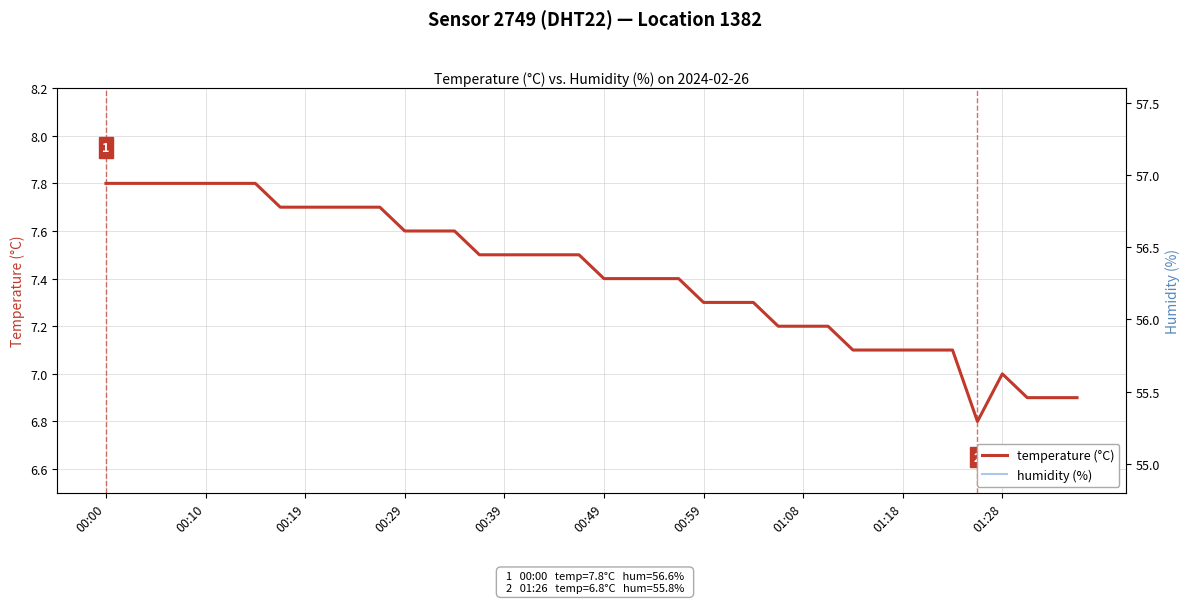

What is the approximate value of temperature at 13?

7.6